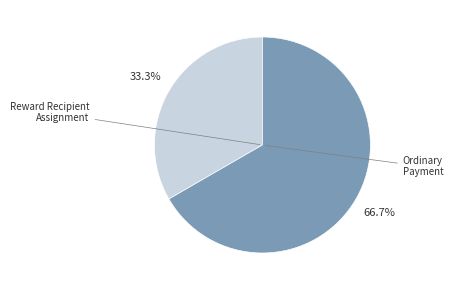

Is there a majority slice in this chart?

Yes